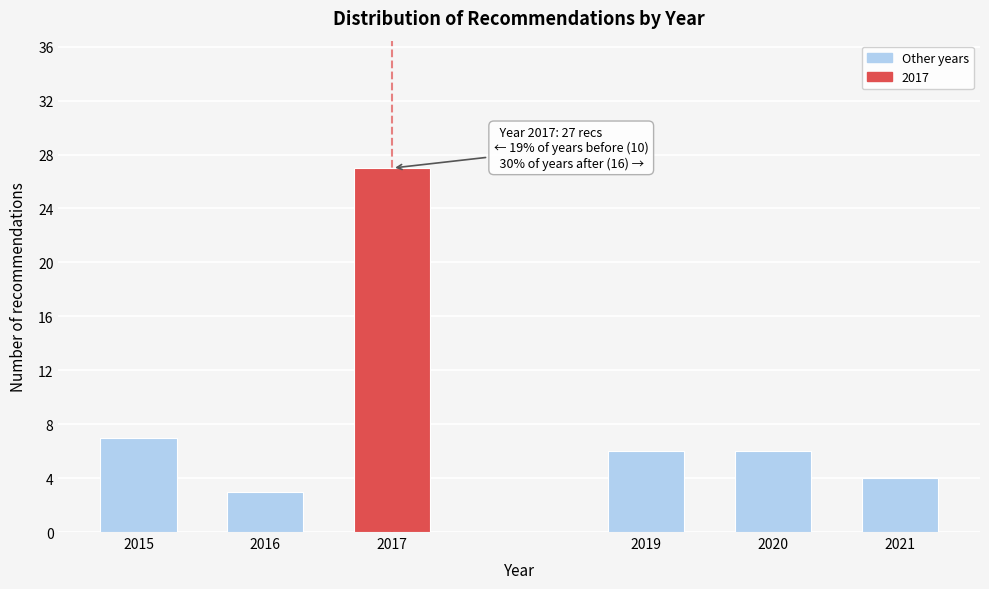

Reading left to right, what are all the values shown in this chart?

2015=7	2016=3	2017=27	2019=6	2020=6	2021=4